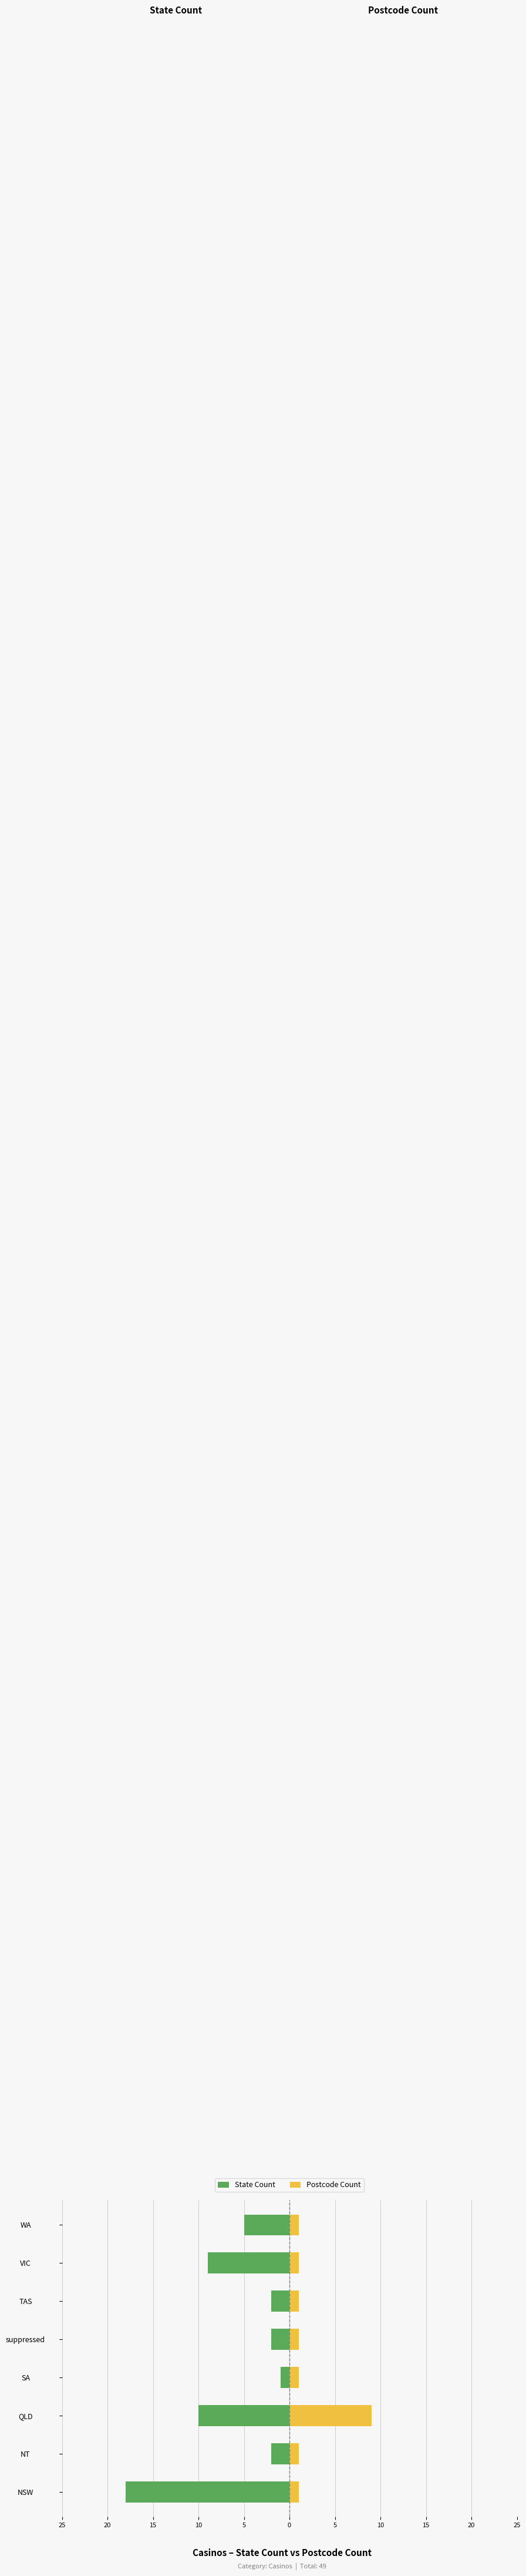

Count the Postcode Count values in the range 1 to 2.

7